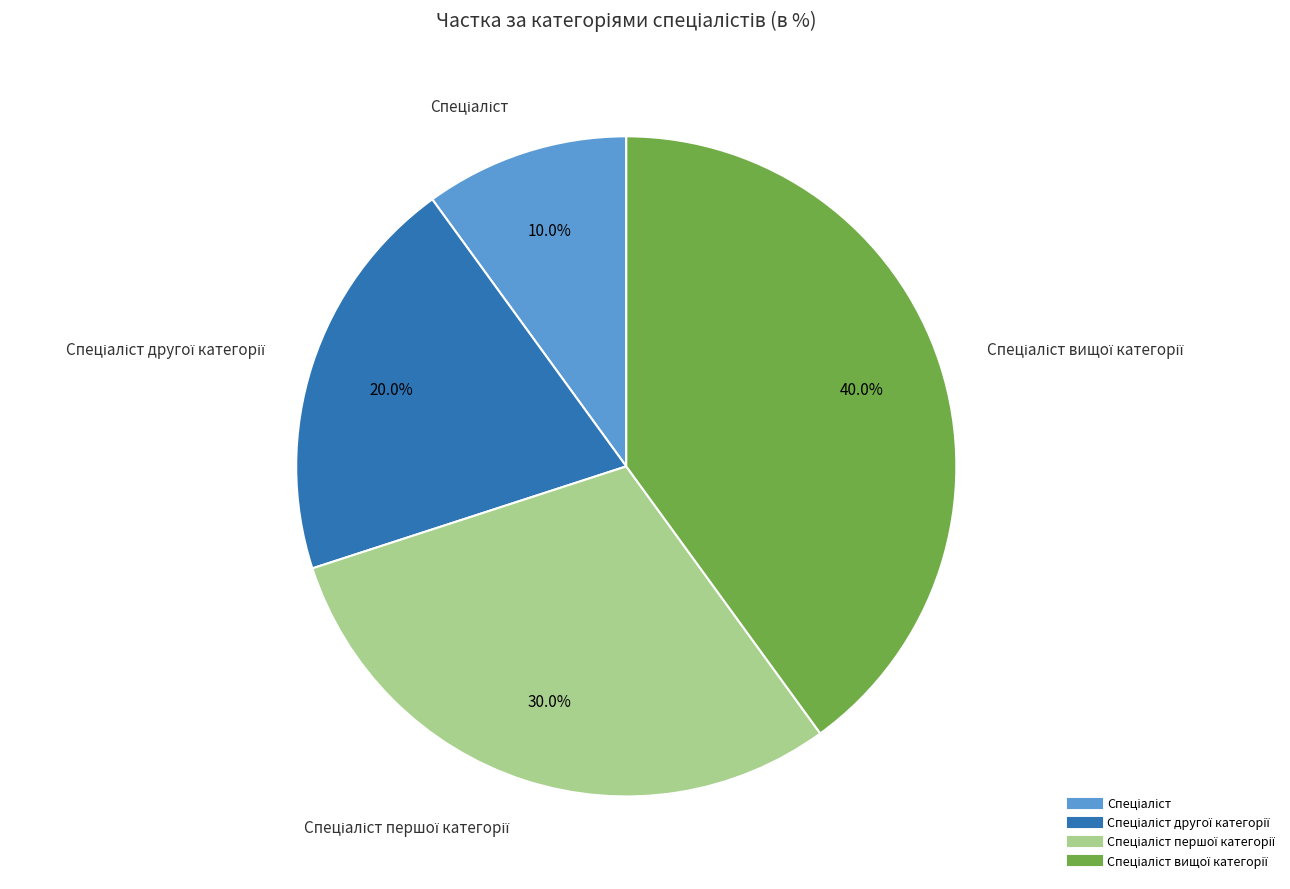

Does any single category account for the majority?

No